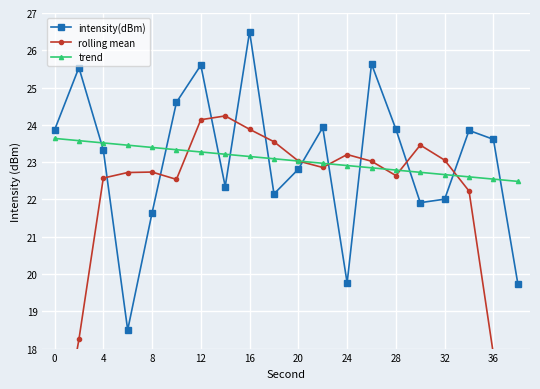

Is it true that trend equals 37.0 at 12?

False